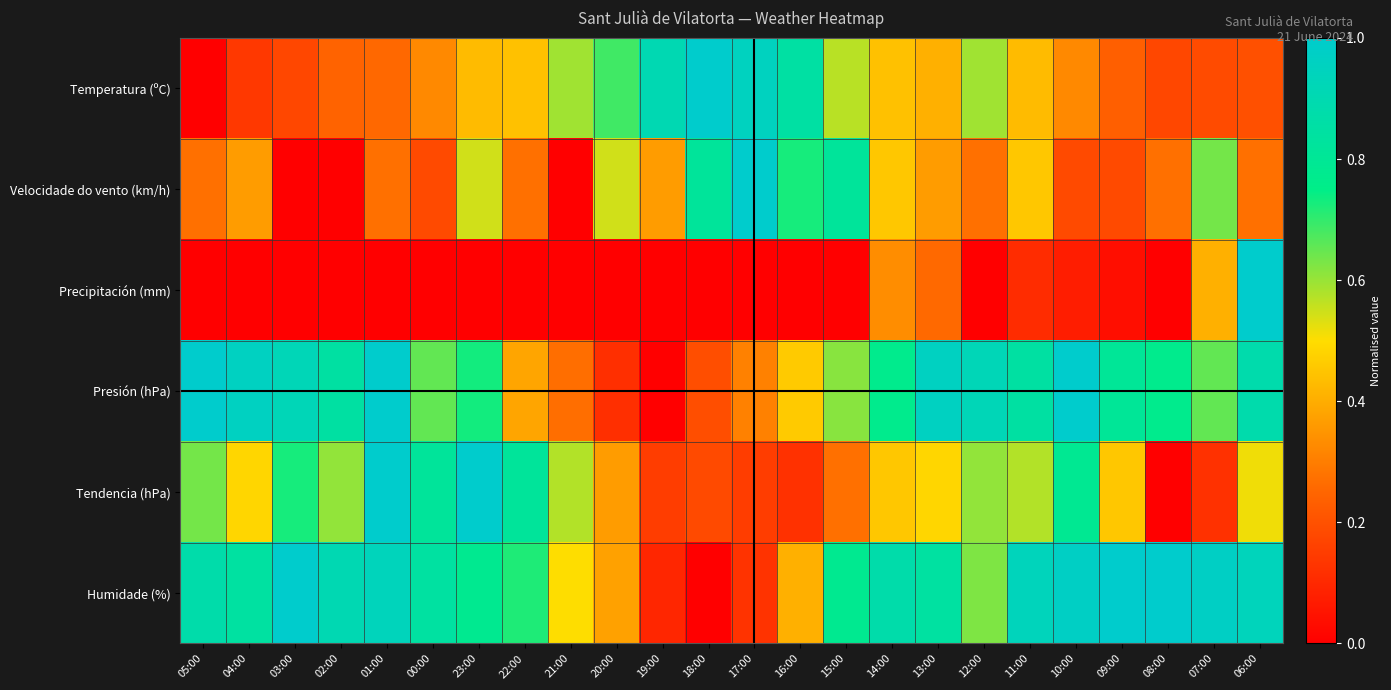

Reading right to left, transcribe all the data shown in this chart.

Temperatura (ºC): 06:00=0.2	07:00=0.2	08:00=0.2	09:00=0.2	10:00=0.3	11:00=0.4	12:00=0.6	13:00=0.4	14:00=0.4	15:00=0.6	16:00=0.8	17:00=1.0	18:00=1.0	19:00=0.9	20:00=0.7	21:00=0.6	22:00=0.4	23:00=0.4	00:00=0.3	01:00=0.3	02:00=0.2	03:00=0.2	04:00=0.1	05:00=0.0
Velocidade do vento (km/h): 06:00=0.3	07:00=0.6	08:00=0.3	09:00=0.2	10:00=0.2	11:00=0.5	12:00=0.3	13:00=0.4	14:00=0.5	15:00=0.8	16:00=0.7	17:00=1.0	18:00=0.8	19:00=0.4	20:00=0.5	21:00=0.0	22:00=0.3	23:00=0.5	00:00=0.2	01:00=0.3	02:00=0.0	03:00=0.0	04:00=0.4	05:00=0.3
Precipitación (mm): 06:00=1.0	07:00=0.4	08:00=0.0	09:00=0.0	10:00=0.1	11:00=0.1	12:00=0.0	13:00=0.3	14:00=0.3	15:00=0.0	16:00=0.0	17:00=0.0	18:00=0.0	19:00=0.0	20:00=0.0	21:00=0.0	22:00=0.0	23:00=0.0	00:00=0.0	01:00=0.0	02:00=0.0	03:00=0.0	04:00=0.0	05:00=0.0
Presión (hPa): 06:00=0.9	07:00=0.7	08:00=0.8	09:00=0.8	10:00=1.0	11:00=0.8	12:00=0.9	13:00=1.0	14:00=0.8	15:00=0.6	16:00=0.5	17:00=0.3	18:00=0.2	19:00=0.0	20:00=0.1	21:00=0.3	22:00=0.4	23:00=0.7	00:00=0.7	01:00=1.0	02:00=0.8	03:00=0.9	04:00=1.0	05:00=1.0
Tendencia (hPa): 06:00=0.5	07:00=0.1	08:00=0.0	09:00=0.5	10:00=0.8	11:00=0.6	12:00=0.6	13:00=0.5	14:00=0.5	15:00=0.3	16:00=0.1	17:00=0.2	18:00=0.2	19:00=0.2	20:00=0.4	21:00=0.6	22:00=0.8	23:00=1.0	00:00=0.8	01:00=1.0	02:00=0.6	03:00=0.7	04:00=0.5	05:00=0.6
Humidade (%): 06:00=0.9	07:00=1.0	08:00=1.0	09:00=1.0	10:00=1.0	11:00=0.9	12:00=0.6	13:00=0.8	14:00=0.9	15:00=0.8	16:00=0.4	17:00=0.1	18:00=0.0	19:00=0.1	20:00=0.4	21:00=0.5	22:00=0.7	23:00=0.8	00:00=0.8	01:00=0.9	02:00=0.9	03:00=1.0	04:00=0.8	05:00=0.9